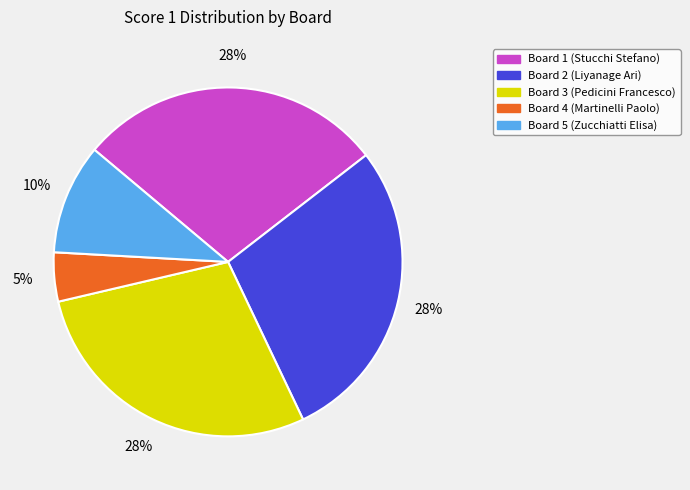

To the nearest percent, what percentage of the pie is Board 1 (Stucchi Stefano)?

28%